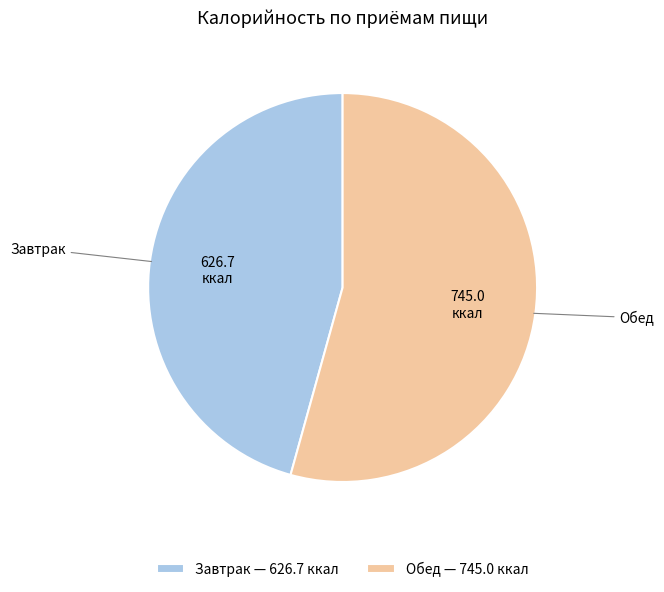

Combined, do Обед and Завтрак account for over 50%?

Yes